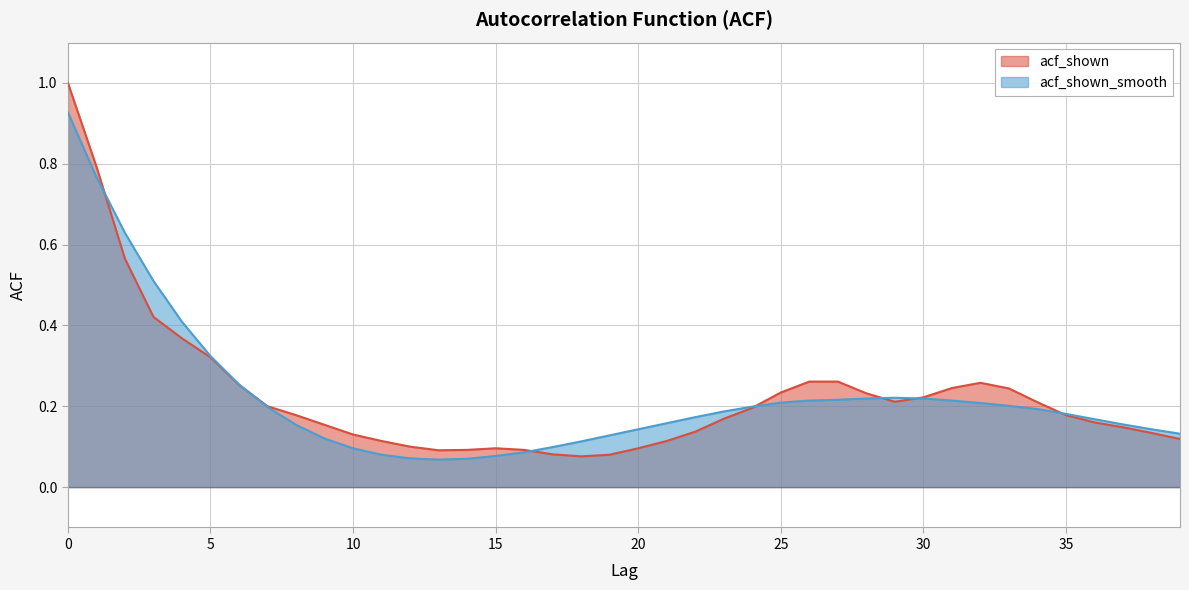

What is the maximum value for acf_shown?

1.0